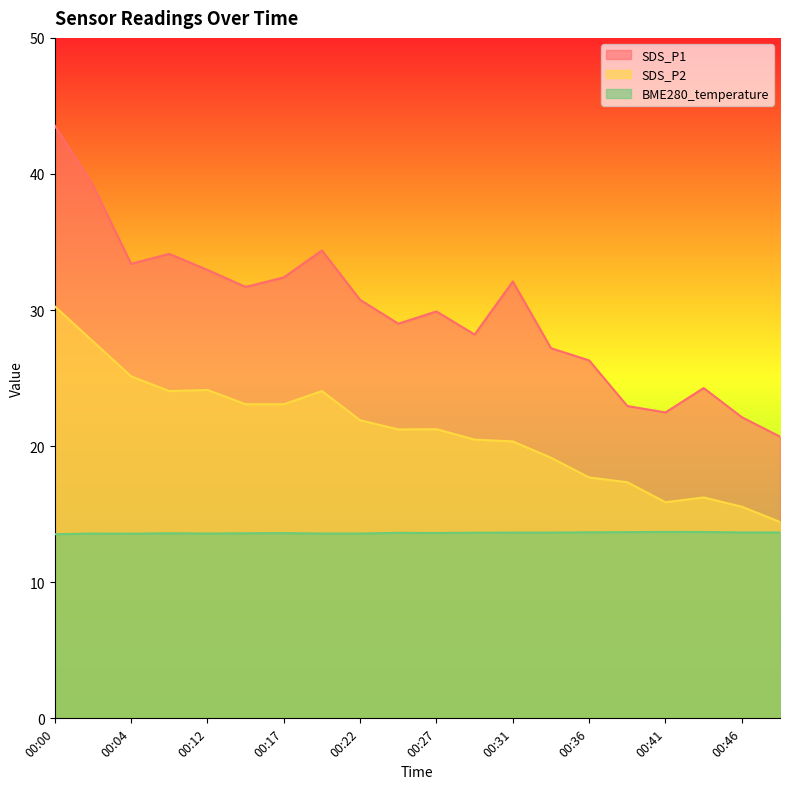

At how many categories does at least one series exceed 15?

20